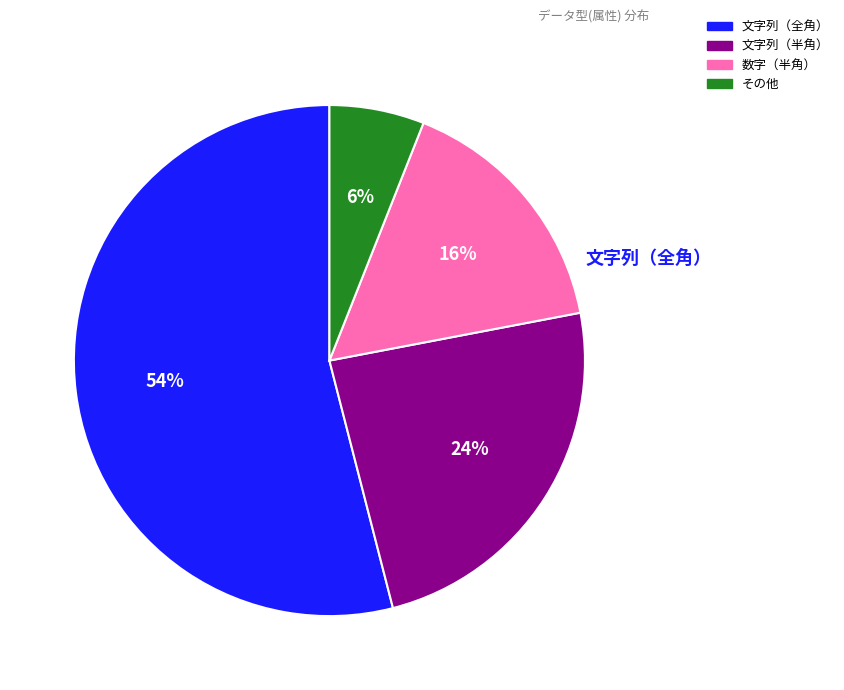

Approximately how many times larger is the value at 文字列（全角） compared to 数字（半角）?

3.4